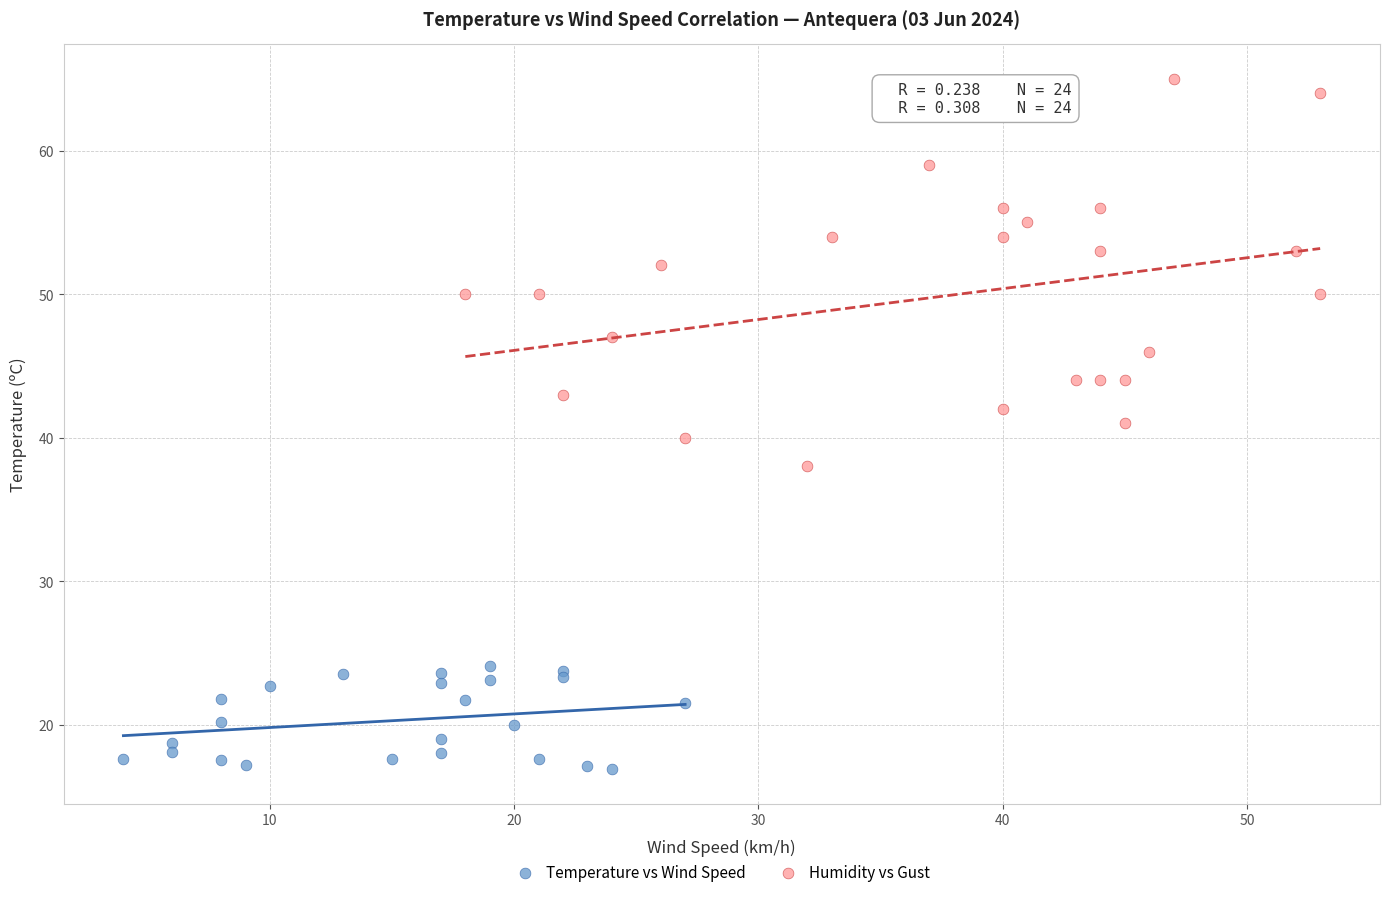

Which series contains the lowest Y value?

Temperature vs Wind Speed